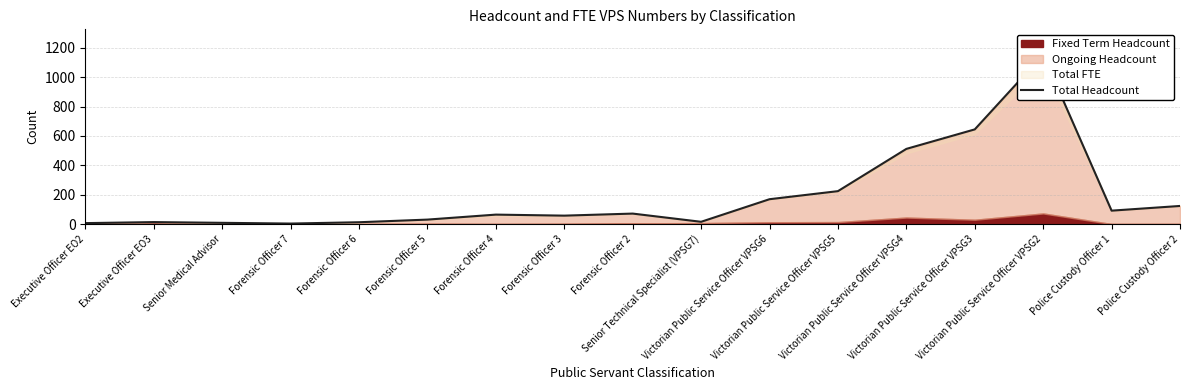

The chart shows a value of 100 at Forensic Officer 4. True or false?

False